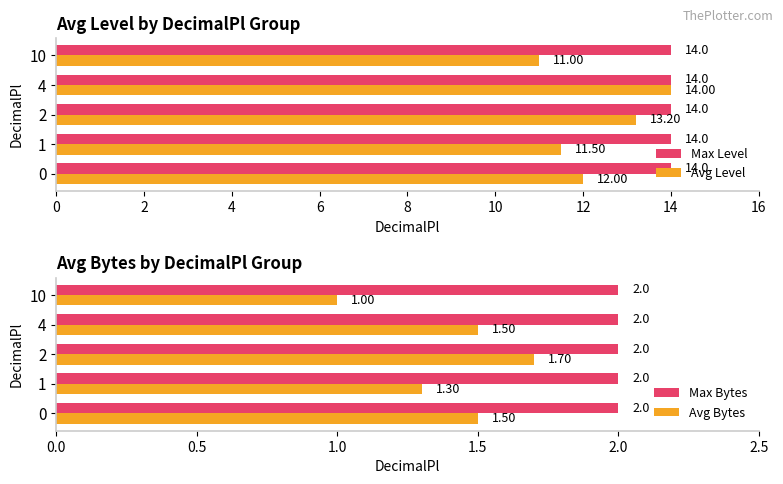

List the labels in order of Avg Level value, largest first.

4, 2, 0, 1, 10